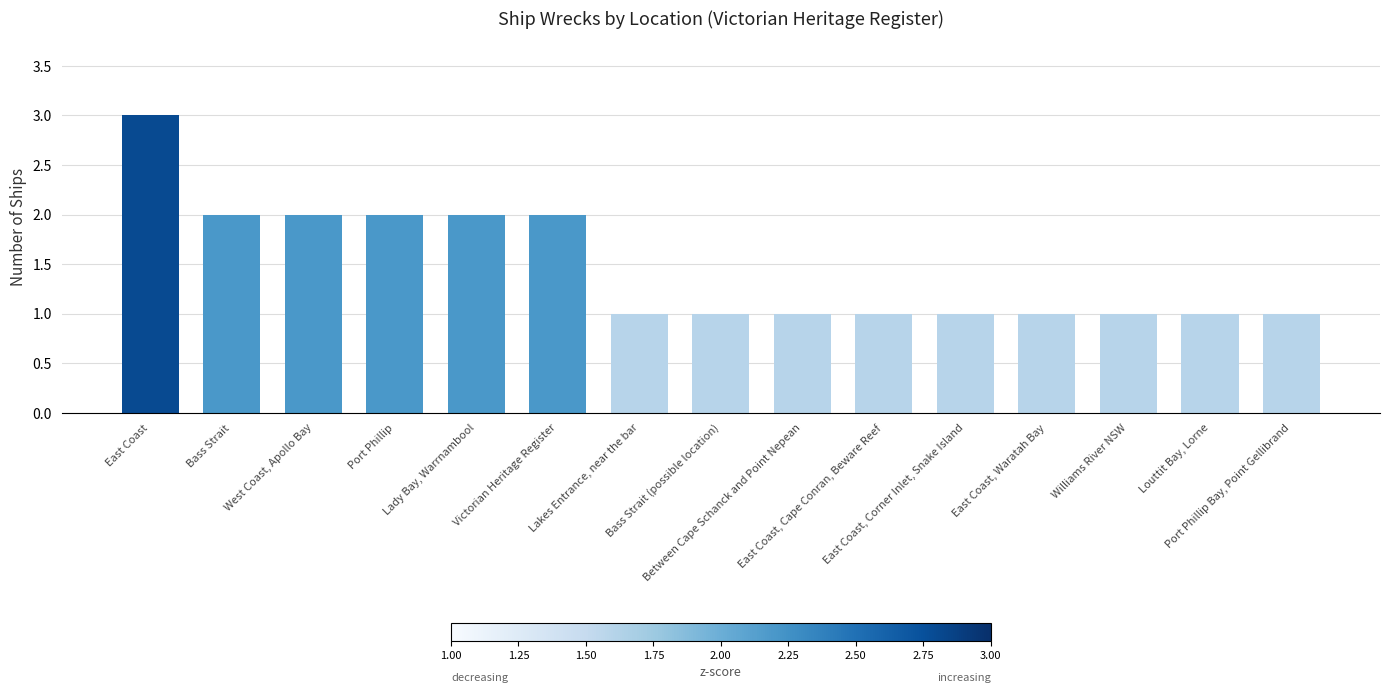

Which category has the highest value across all series?

East Coast